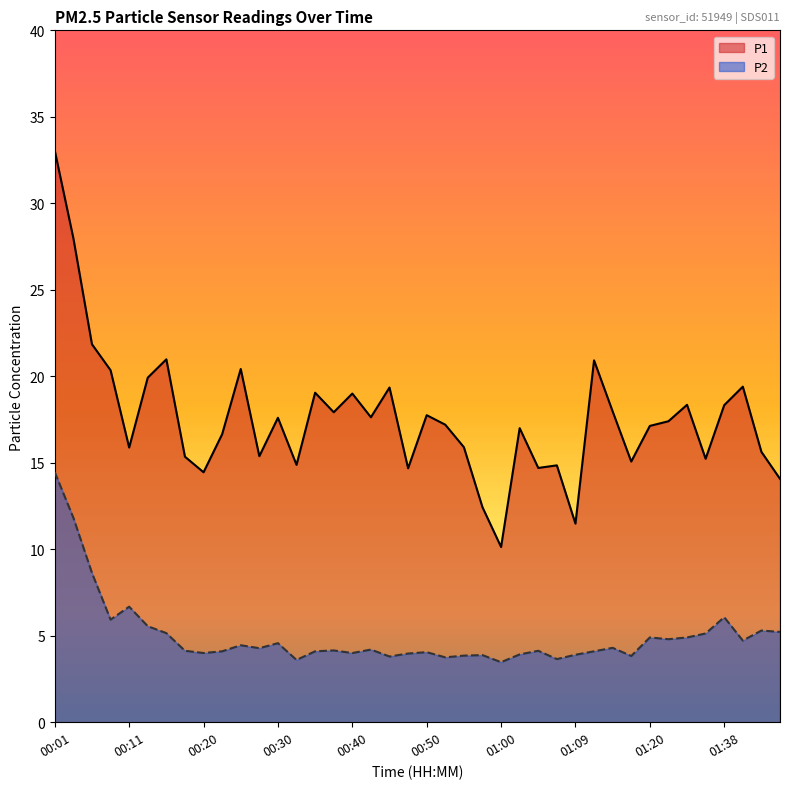

How many categories are shown in the chart?

40